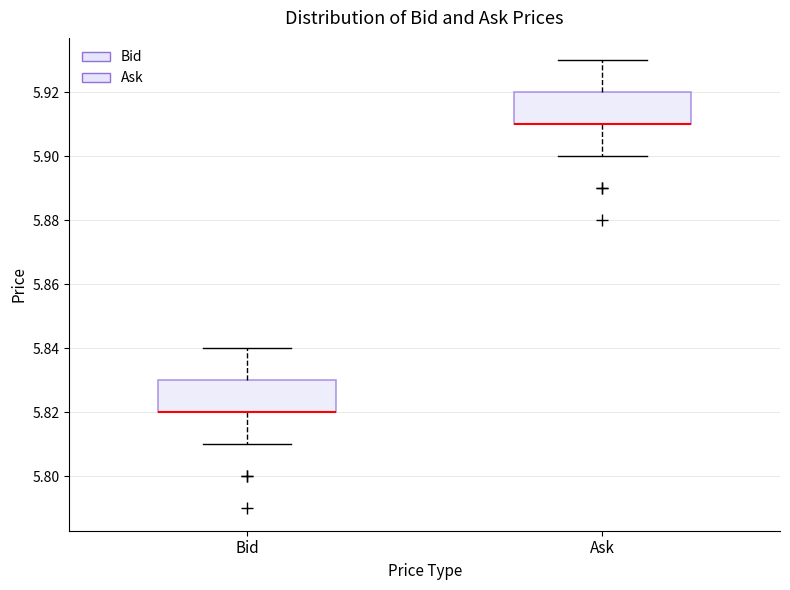

Reading left to right, read every box against the y-axis: the position of its median line, the range the box covers, and the ends of its whiskers. The values are not printed on the chart, so give them approximately, as read against the axis.

Bid: median 5.82 (drawn on the box's lower edge), box 5.82 to 5.83, whiskers 5.81 to 5.84
Ask: median 5.91 (drawn on the box's lower edge), box 5.91 to 5.92, whiskers 5.90 to 5.93